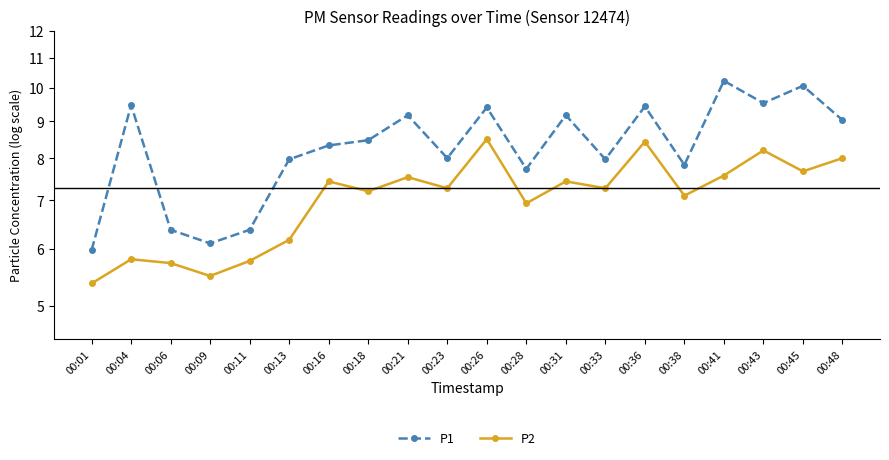

True or false: P1 has more than 1 interior local peaks.

True